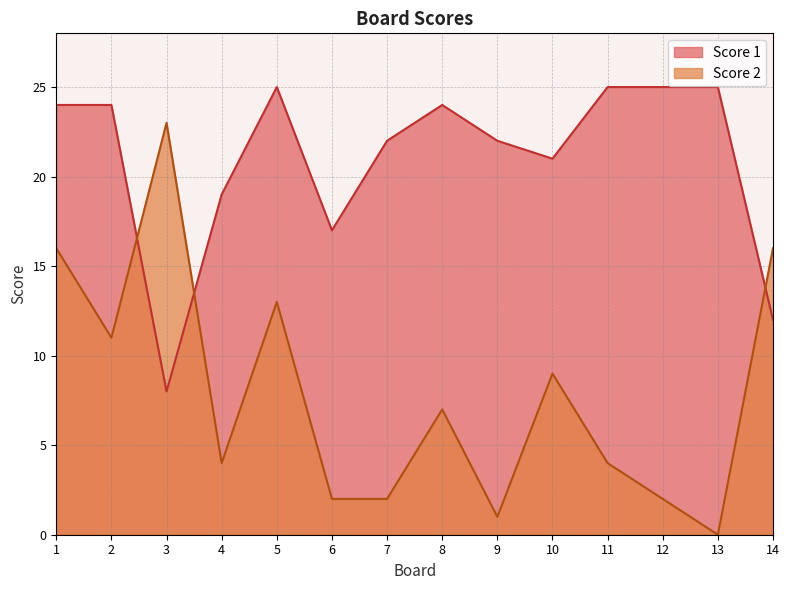

Which has a higher value, 5 or 4?

5